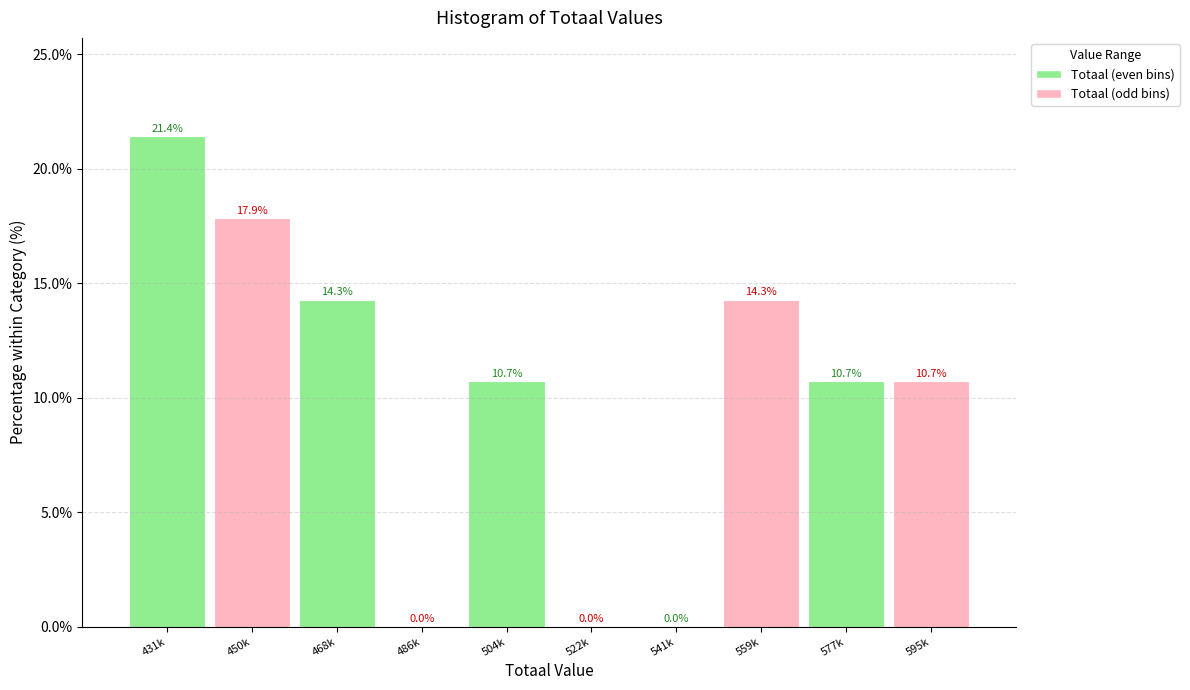

Reading right to left, what are all the values shown in this chart?

595k=10.7	577k=10.7	559k=14.3	541k=0.0	522k=0.0	504k=10.7	486k=0.0	468k=14.3	450k=17.9	431k=21.4